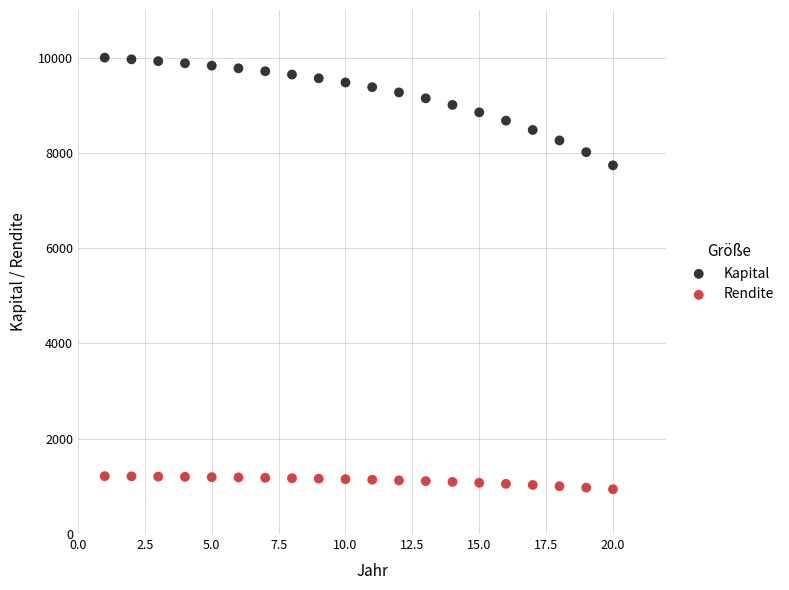

Across all data points, what is the range of X values (max minus min)?

19.0